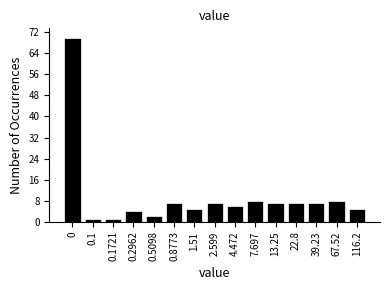

Reading left to right, transcribe all the data shown in this chart.

0=70	0.1=1	0.1721=1	0.2962=4	0.5098=2	0.8773=7	1.51=5	2.599=7	4.472=6	7.697=8	13.25=7	22.8=7	39.23=7	67.52=8	116.2=5